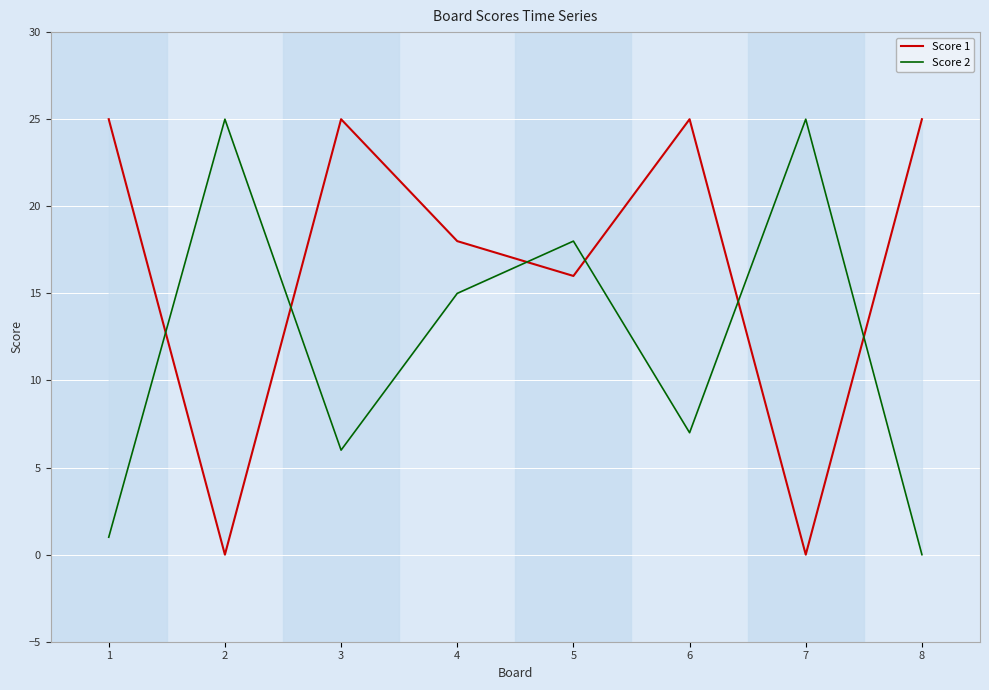

True or false: Score 2 and Score 1 cross at least once.

True